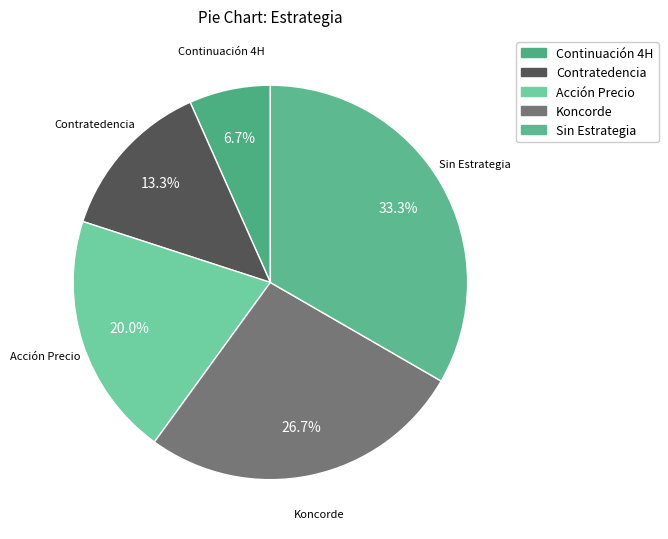

Count the number of slices in the pie.

5